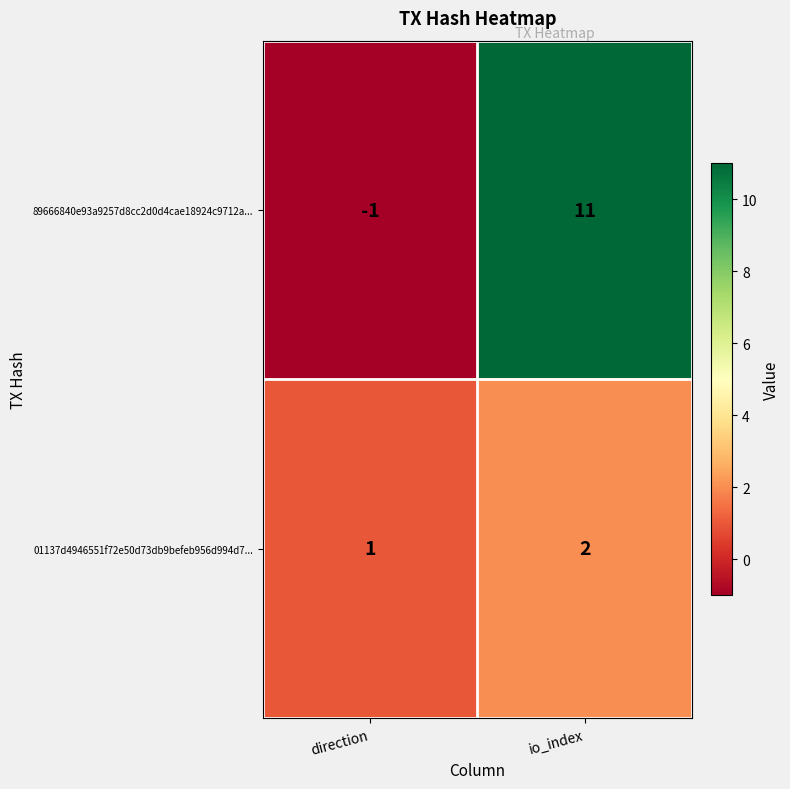

Reading left to right, extract all data points from this chart.

89666840e93a9257d8cc2d0d4cae18924c9712a...: -1	11
01137d4946551f72e50d73db9befeb956d994d7...: 1	2